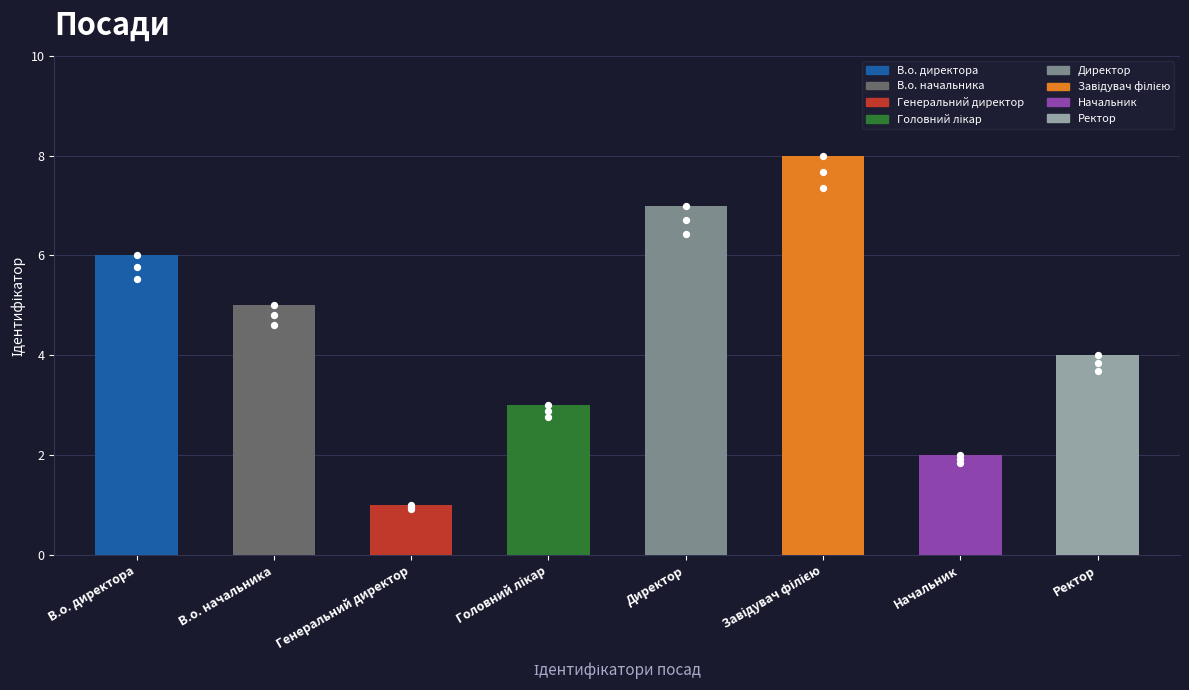

What is the ratio of the value at Директор to the value at В.о. директора?

1.2